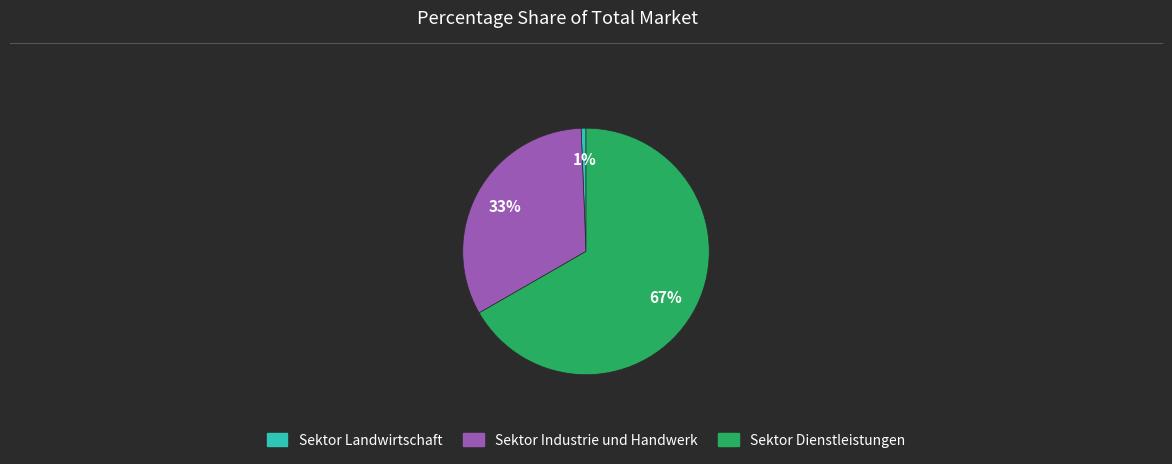

Is it true that Sektor Dienstleistungen is 67% of the pie?

True